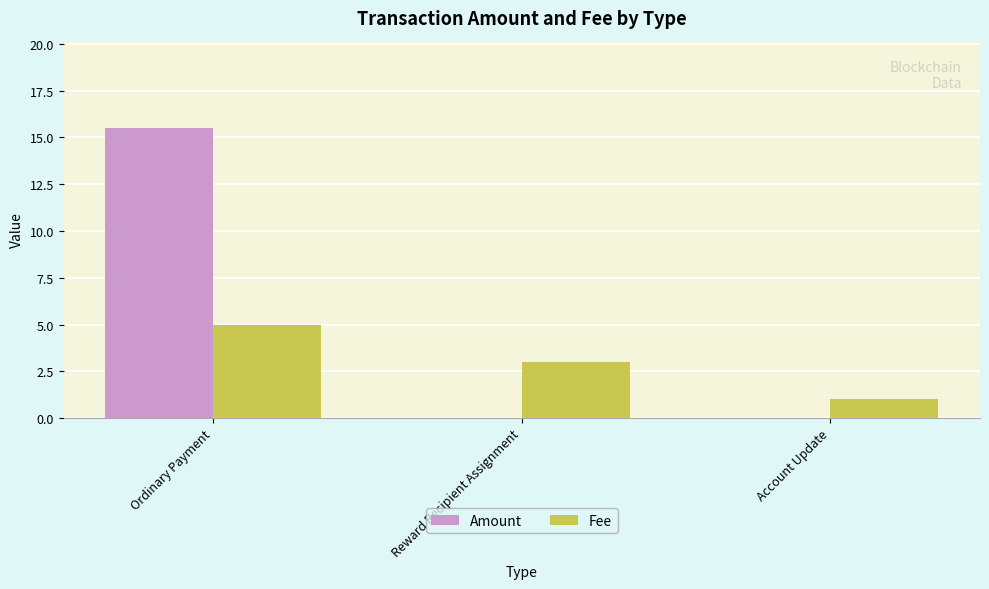

Is it true that Fee equals 1.2 at Reward Recipient Assignment?

False